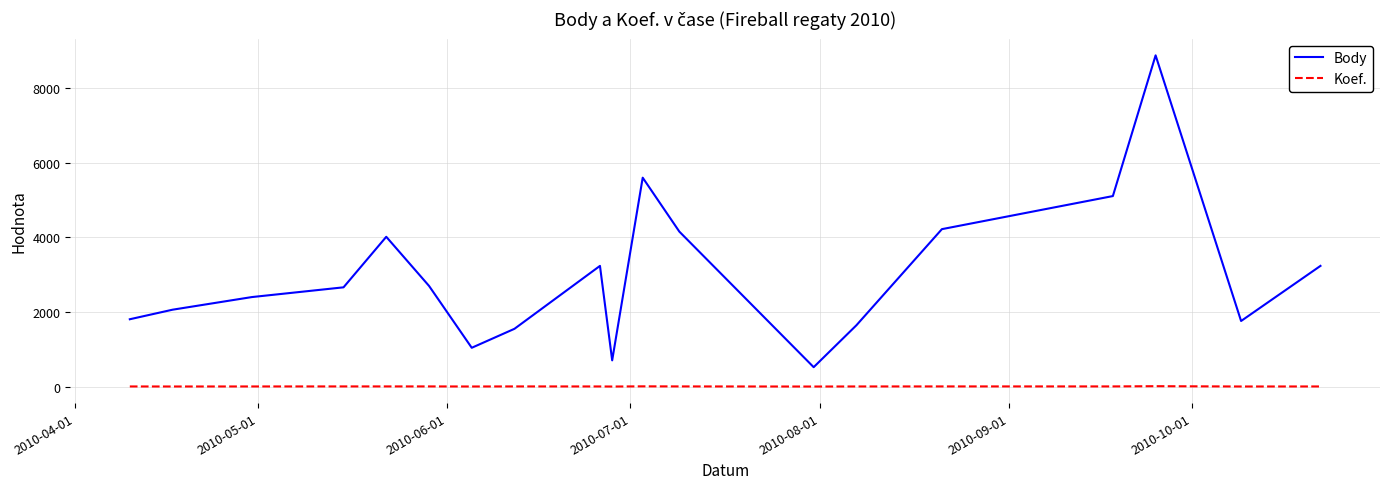

List the series in order of their overall mean, highest first.

Body, Koef.